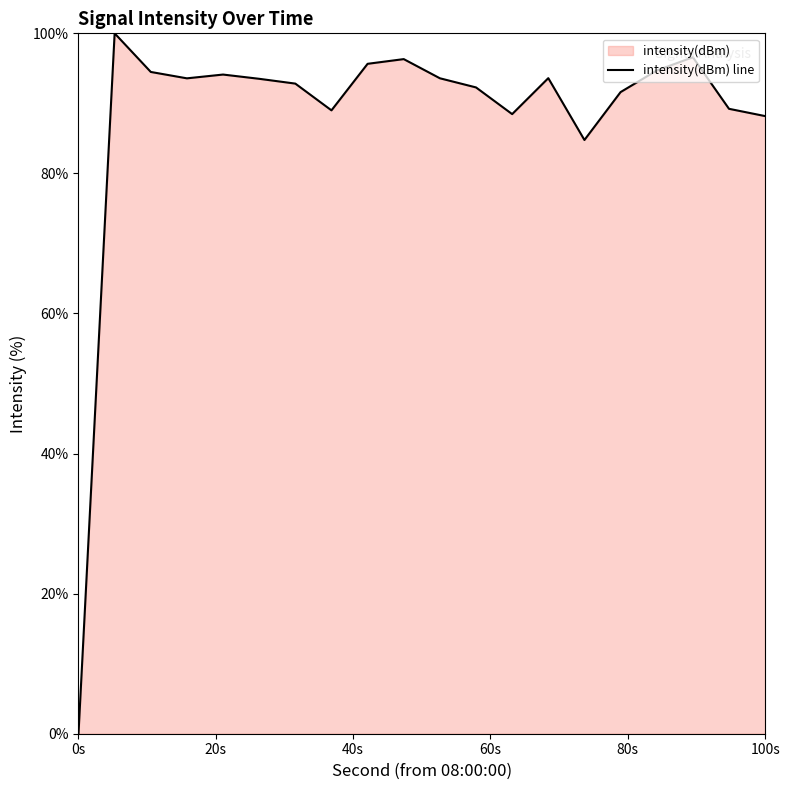

What is the value of the 5th point from the left?

94.1